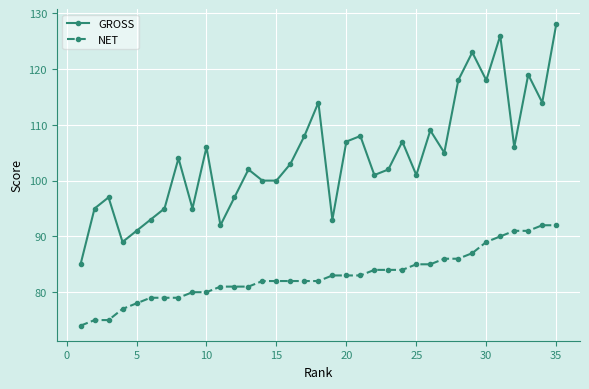

What is the difference between the maximum and second lowest values in the NET series?

17